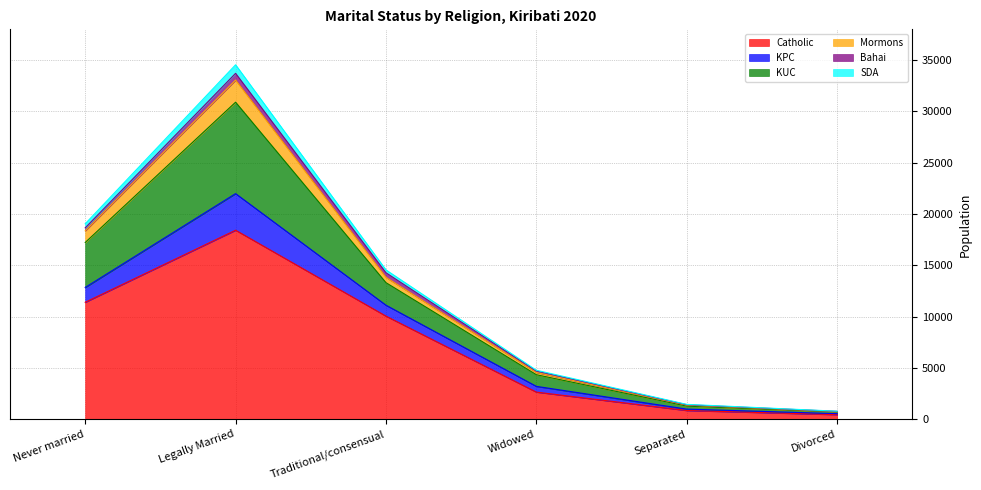

True or false: KPC has more than 0 points higher than both neighbors.

True